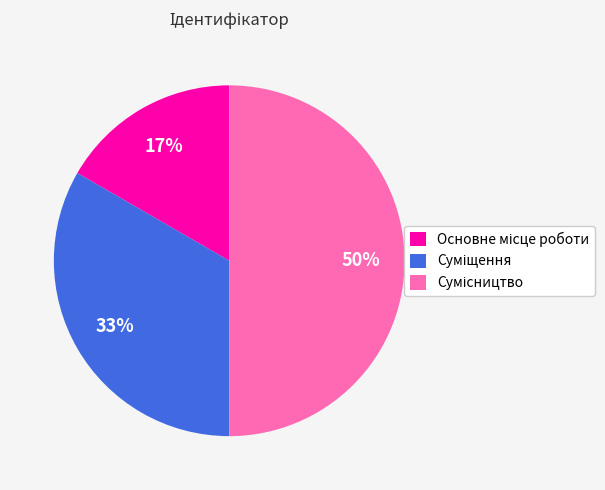

To the nearest percent, what is the average slice percentage?

33%